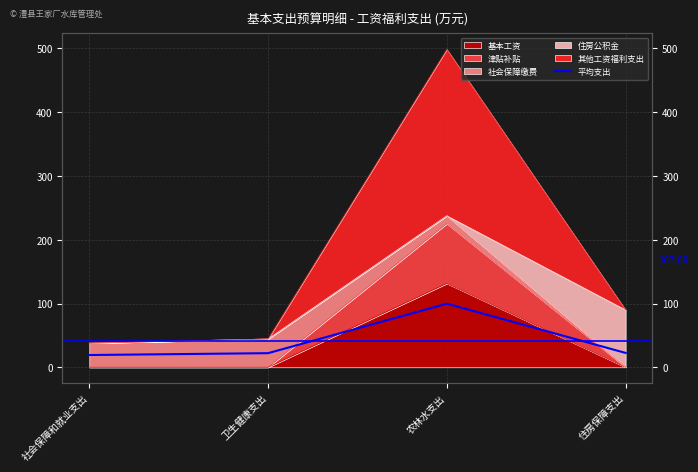

How many categories are shown in the chart?

4